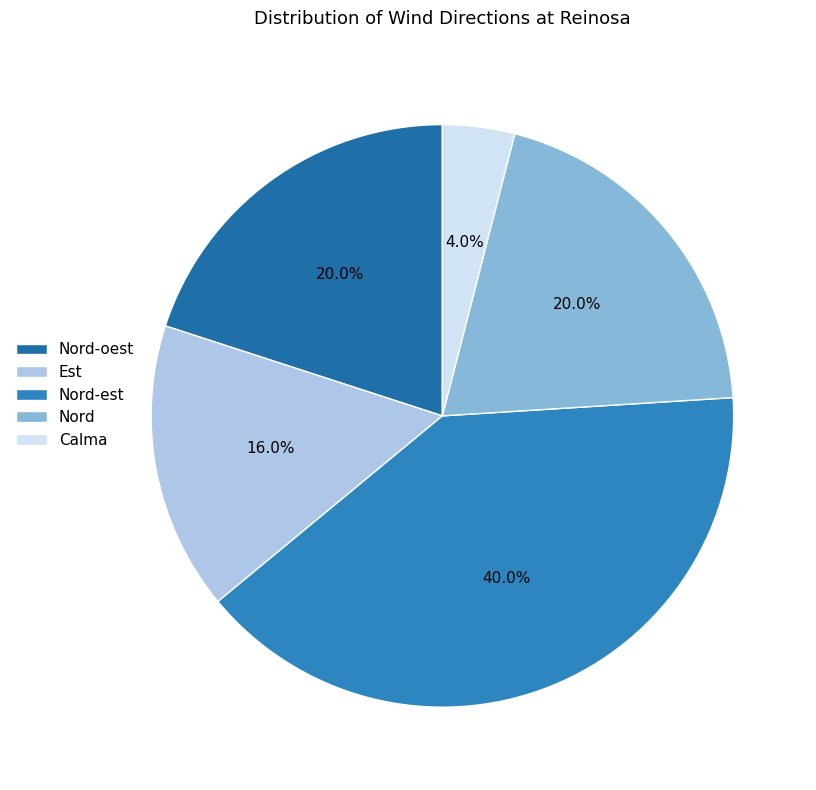

What percentage is the Nord-oest slice, to the nearest percent?

20%